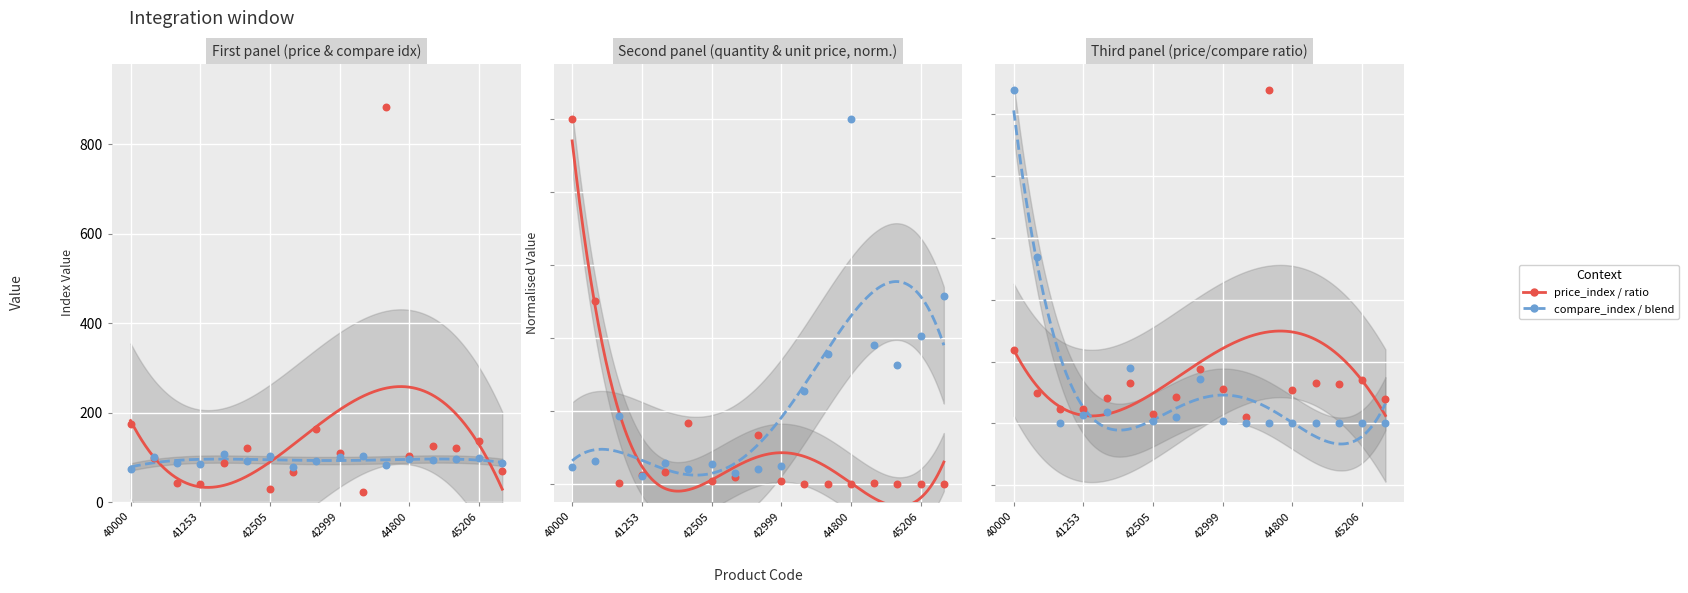

At which category is the sum across all series the highest?

11